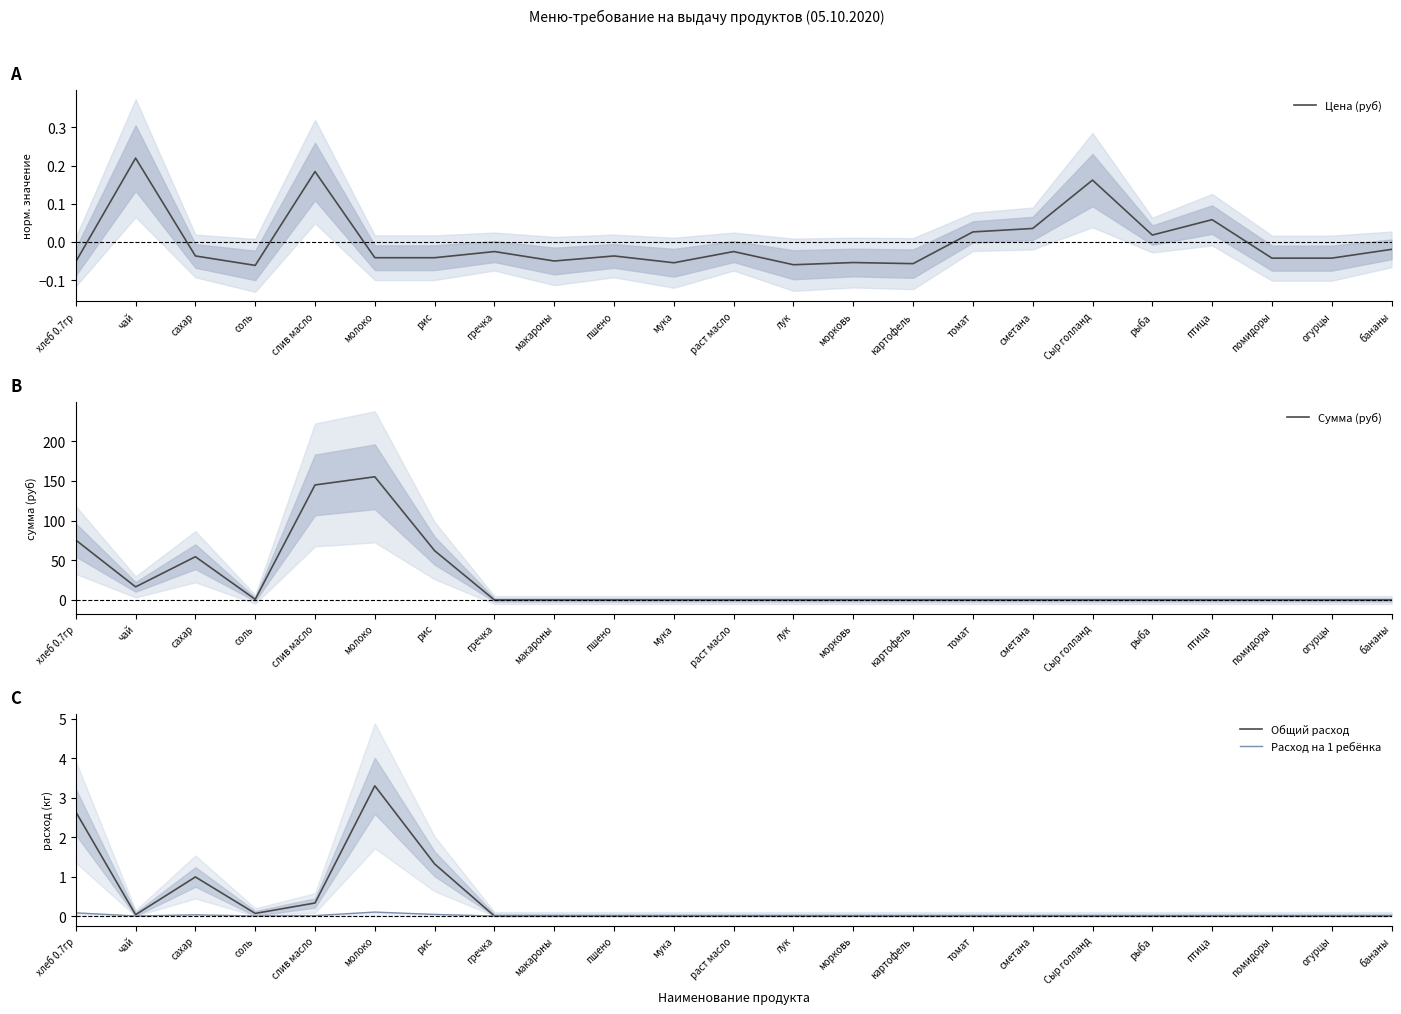

List the labels in order of Цена (руб) value, smallest first.

соль, лук, картофель, мука, морковь, хлеб 0.7гр, макароны, помидоры, огурцы, молоко, рис, сахар, пшено, гречка, раст масло, бананы, рыба, томат, сметана, птица, Сыр голланд, слив масло, чай